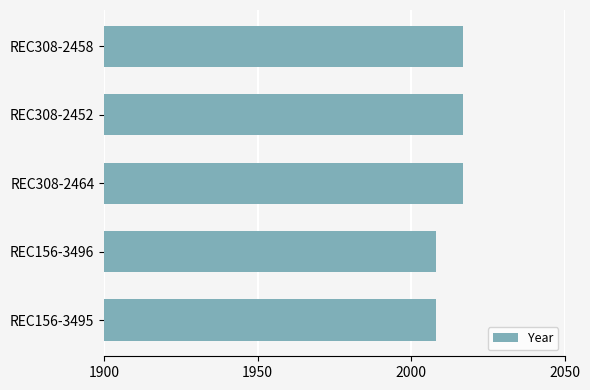

Is it true that the value at REC156-3495 is 2008?

True